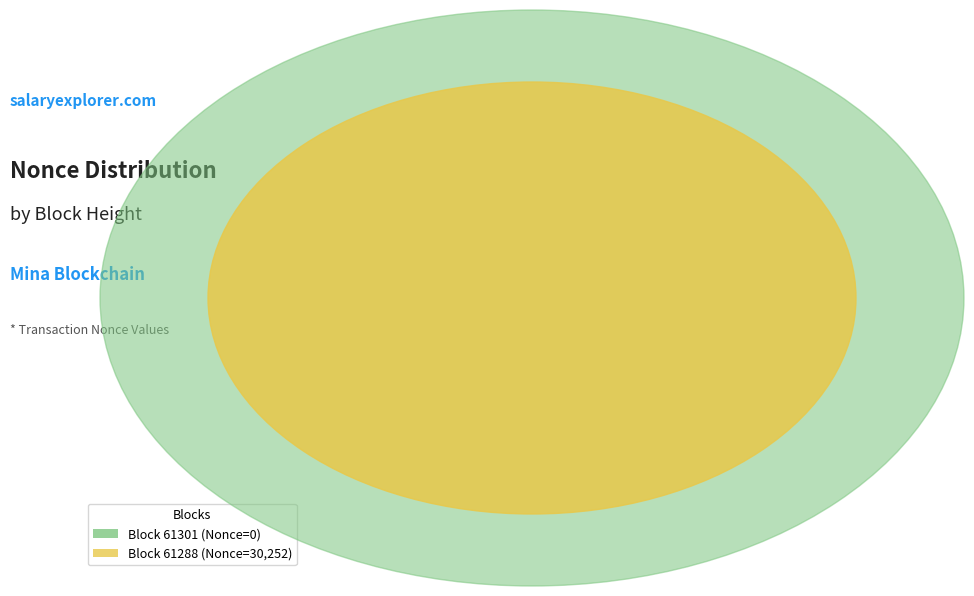

Between 61288 and 61301, which is larger?

61288